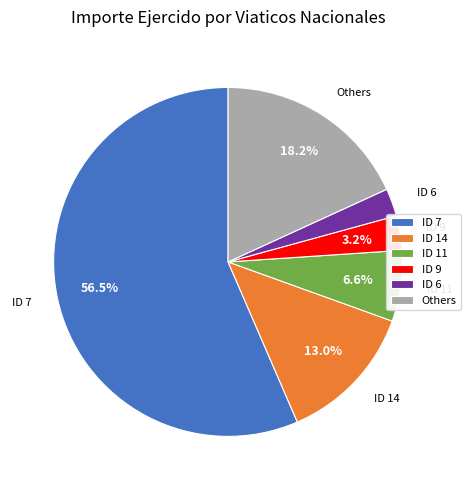

Rank the categories by value from lowest to highest.

ID 6, ID 9, ID 11, ID 14, Others, ID 7